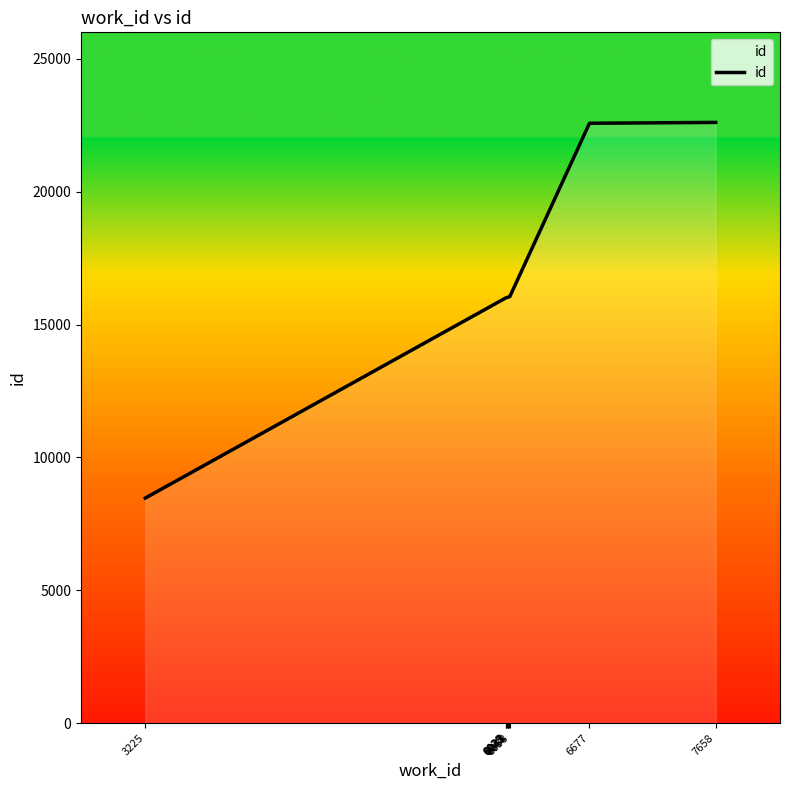

How many values are below 16030?

5